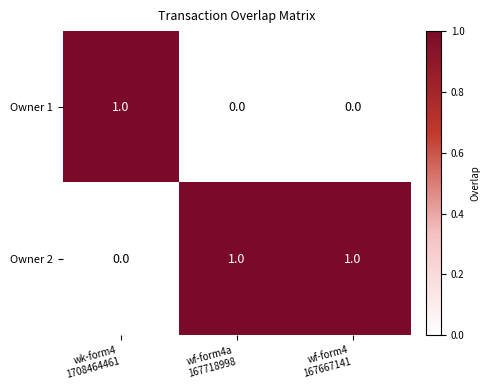

Count the Owner 2 values in the range 0 to 1.

3